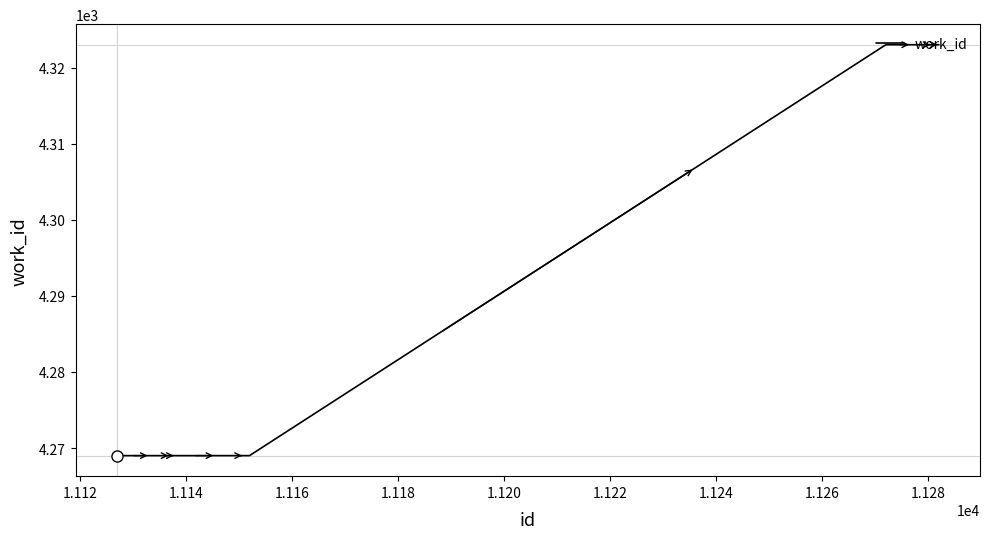

What is the difference between the maximum and minimum values?

54